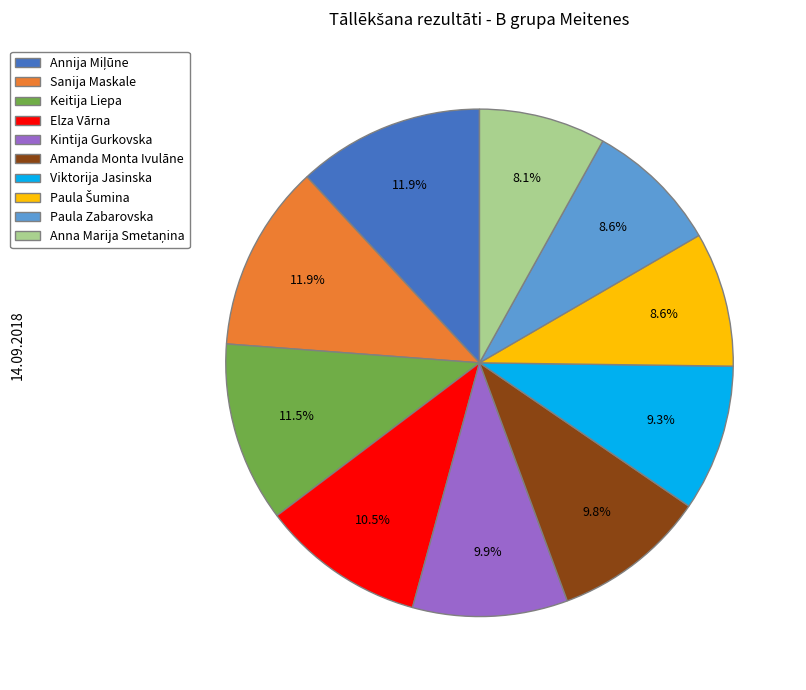

True or false: Sanija Maskale accounts for 1% of the total.

False